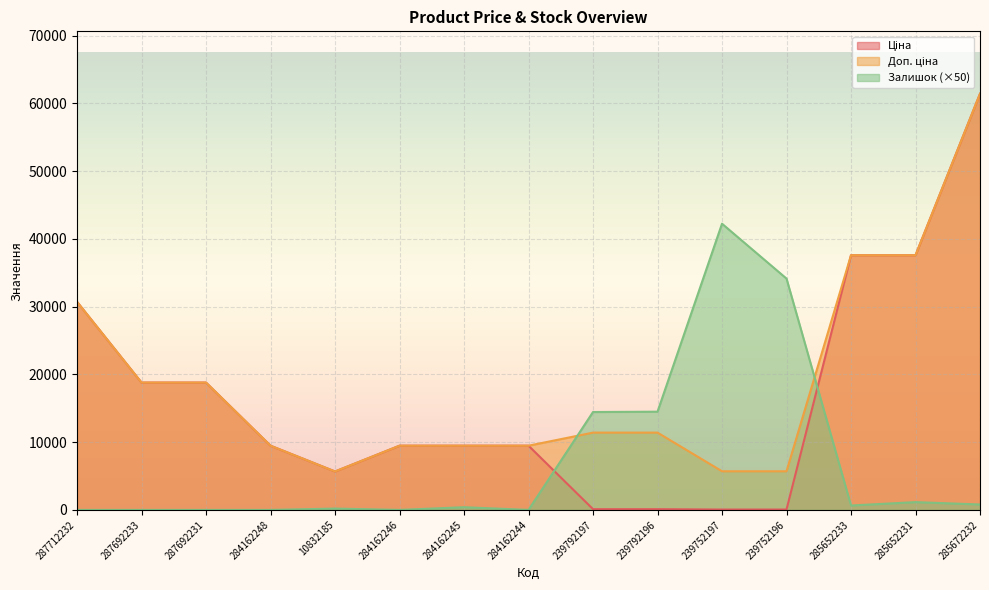

At which label does Залишок first exceed 400?

239792197